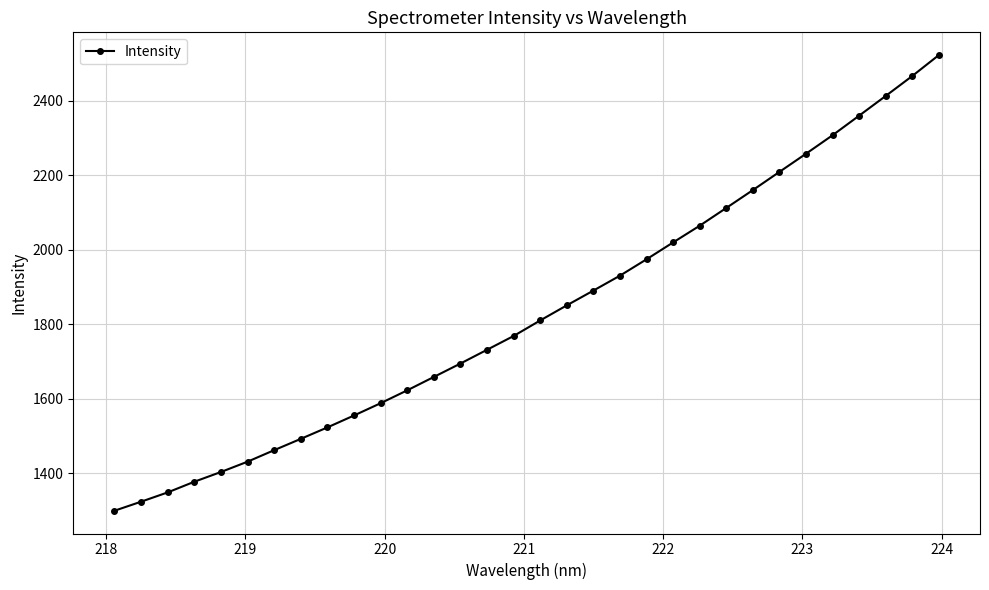

What is the maximum value shown in the chart?

2522.7